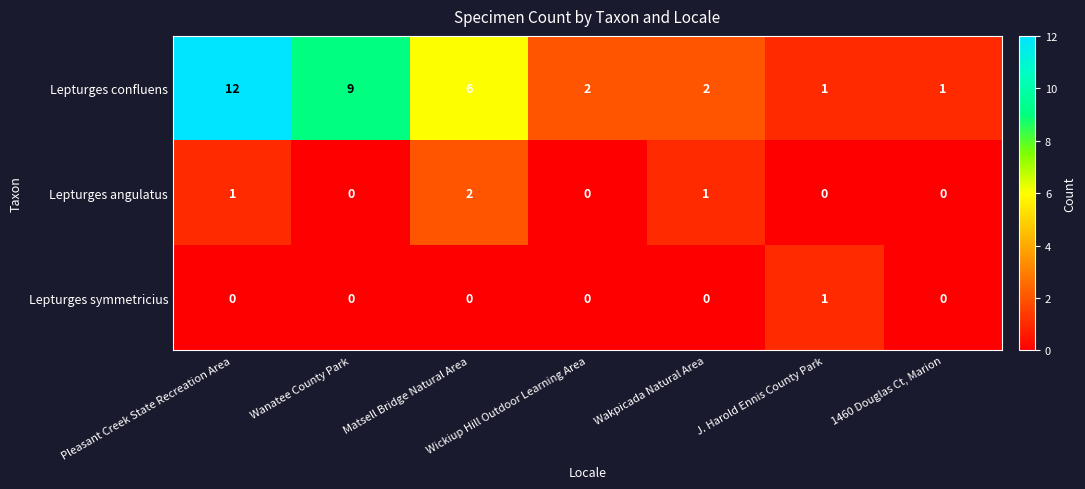

Rank the series by their maximum value, from lowest to highest.

Lepturges symmetricius, Lepturges angulatus, Lepturges confluens